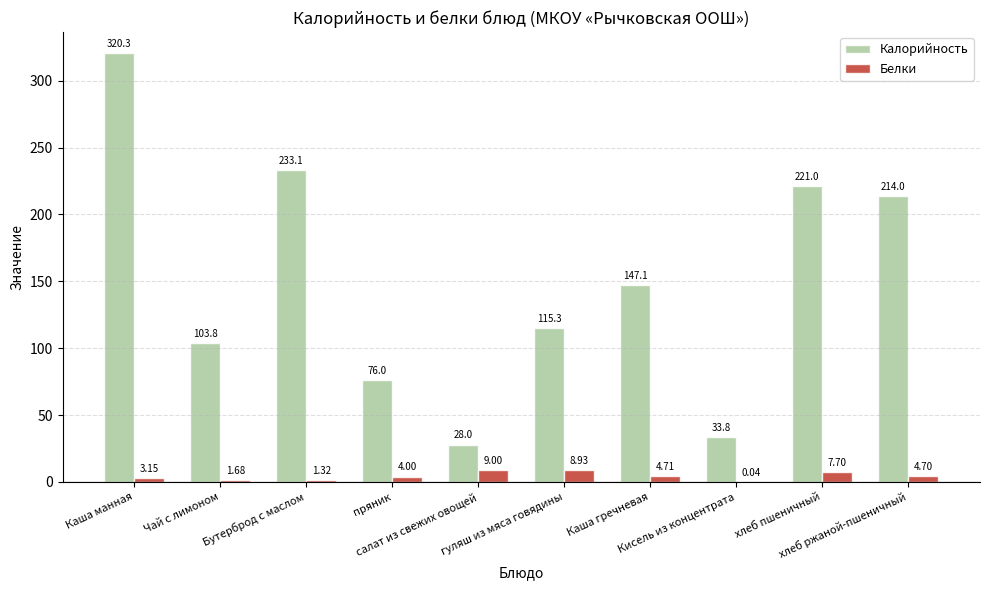

Which series has the largest total across all categories?

Калорийность